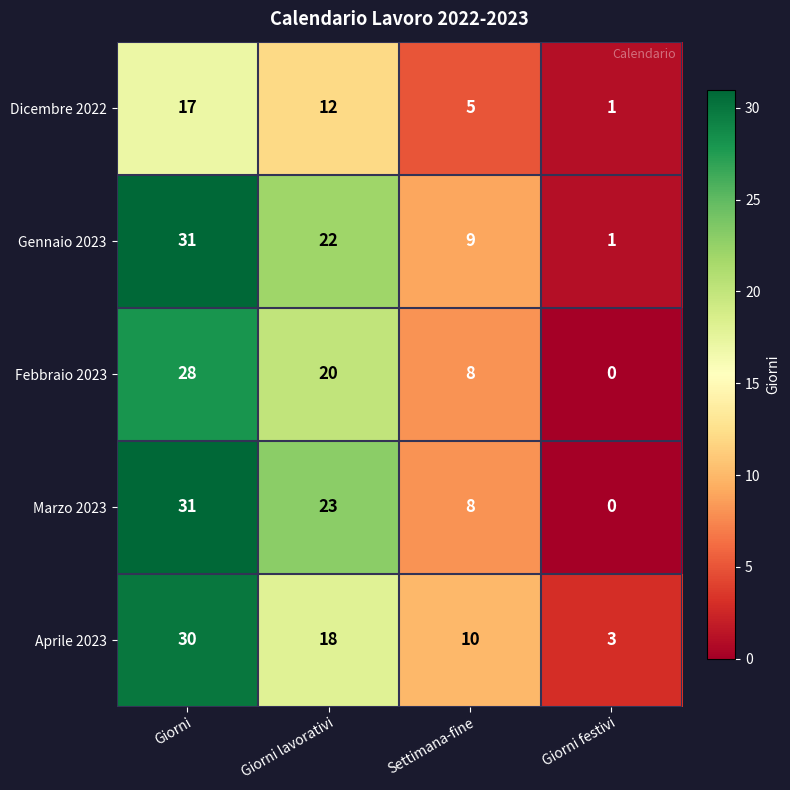

Which series has the largest total across all categories?

Gennaio 2023